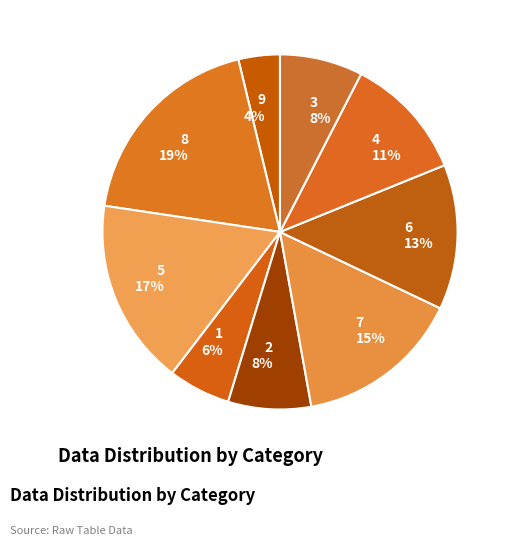

How many slices are in this pie chart?

9